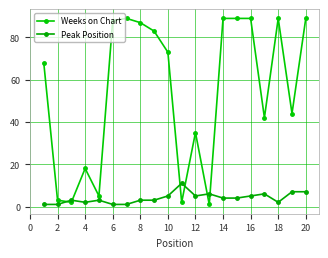

How many values in the Peak Position series are below 4?

10